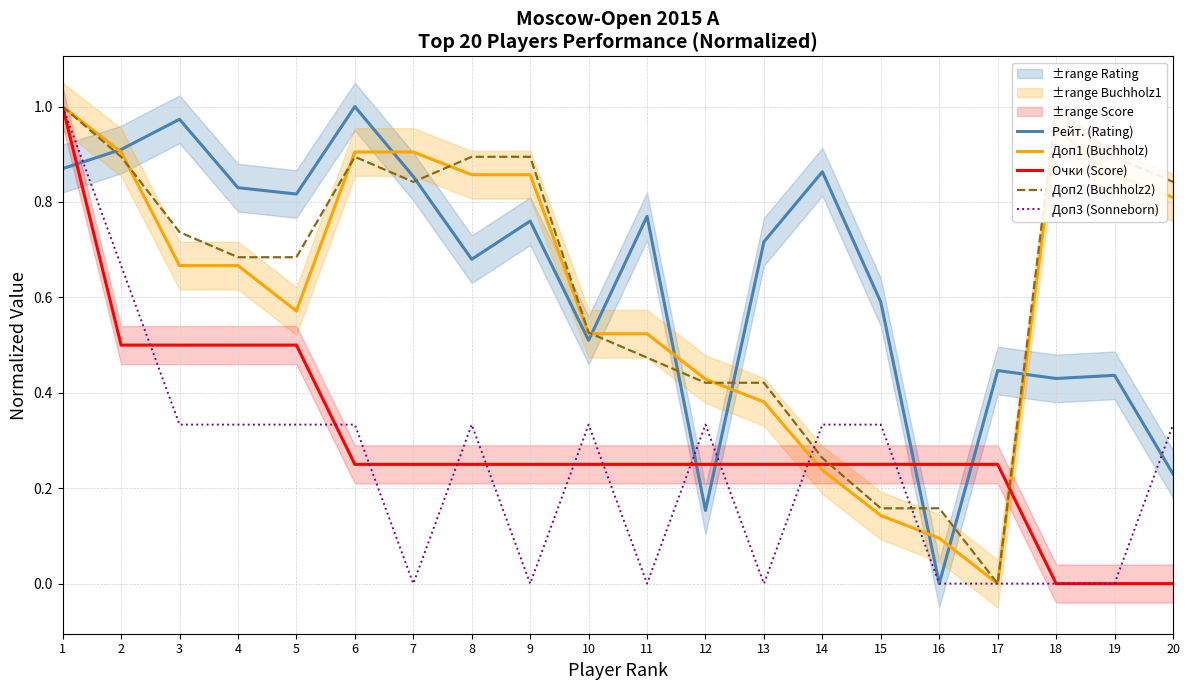

True or false: Очки (Score) has a value of 0.2 at 13.

True